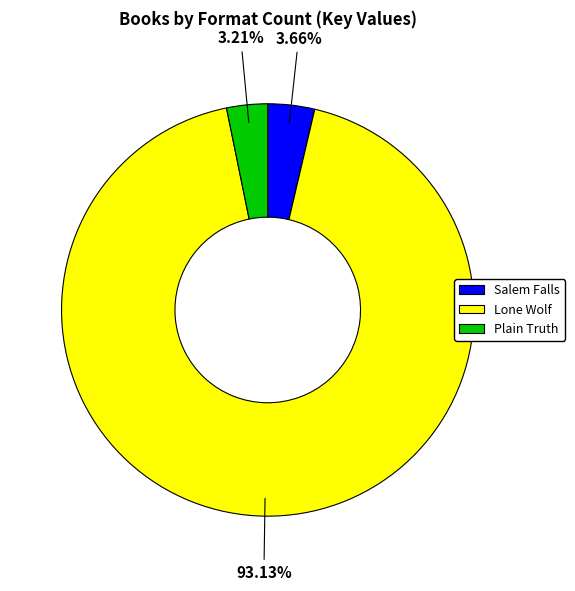

Which slice is the largest?

Lone Wolf